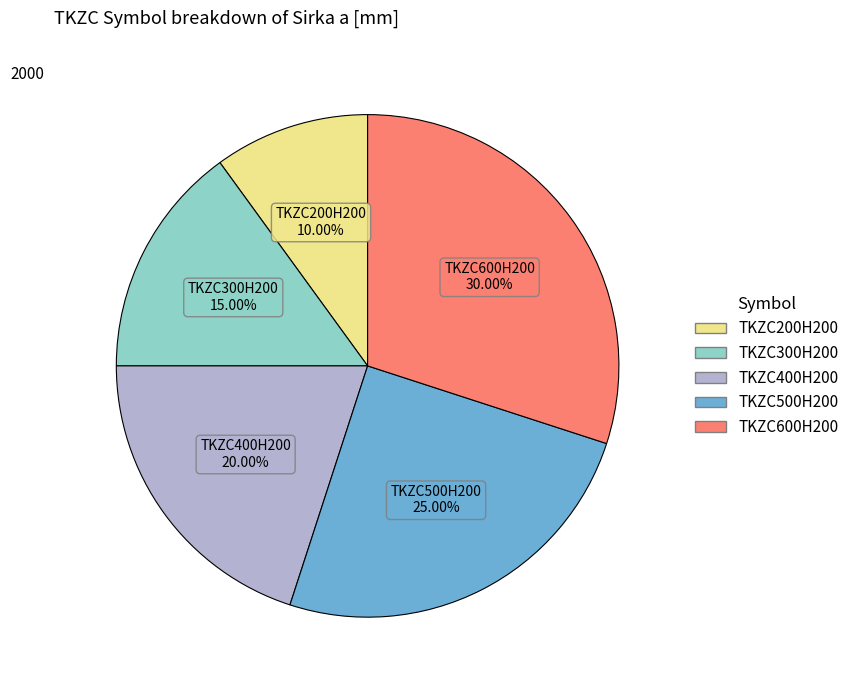

Which slice is the smallest?

TKZC200H200